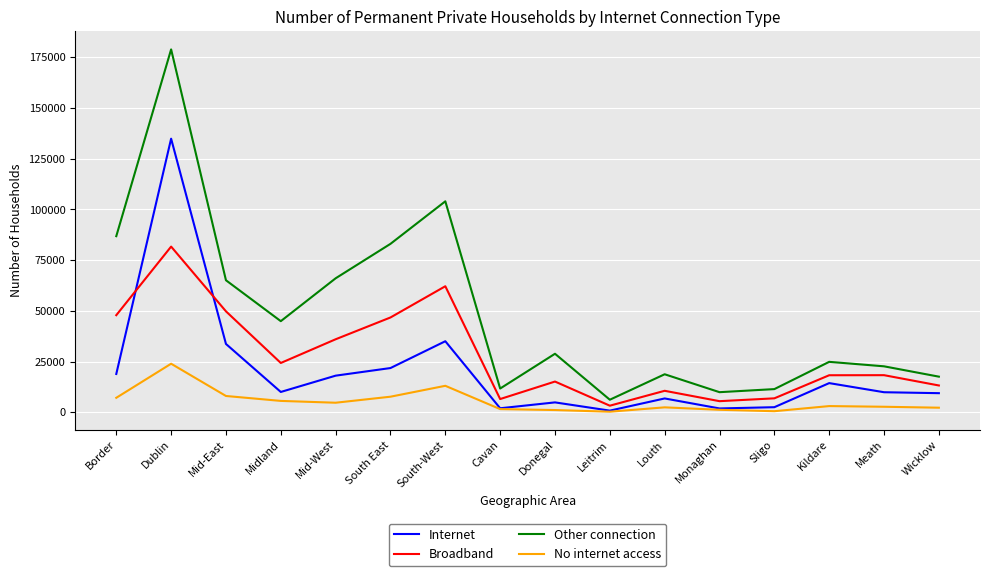

True or false: Internet has more than 0 points higher than both neighbors.

True